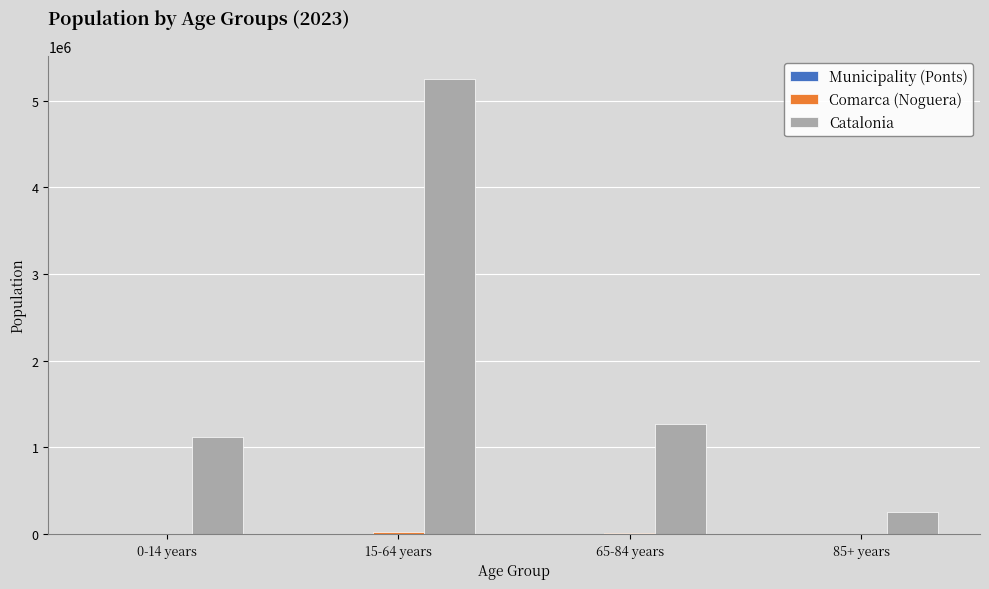

Which series changed the most between 0-14 years and 85+ years?

Catalonia